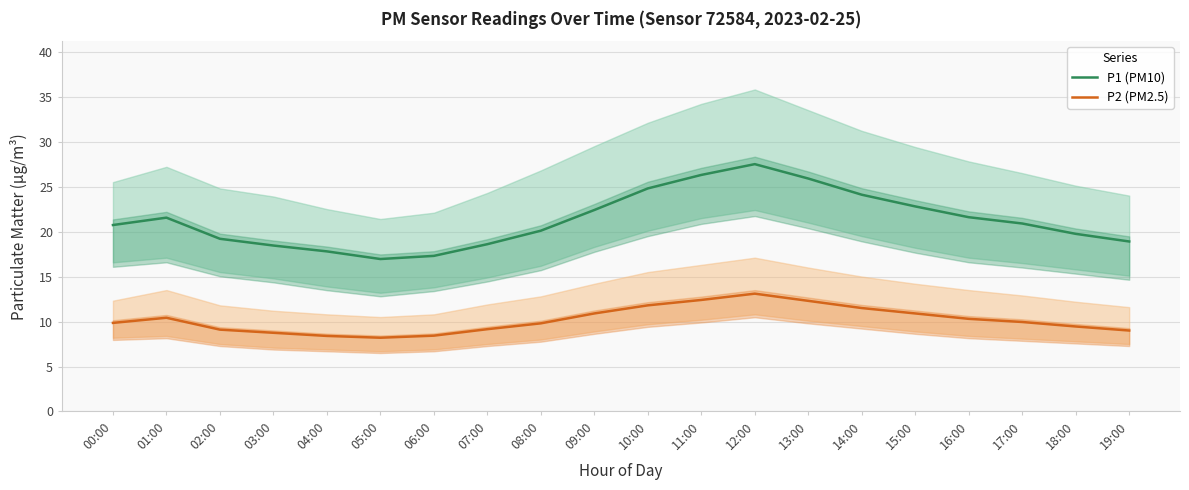

At how many categories does at least one series exceed 9?

20